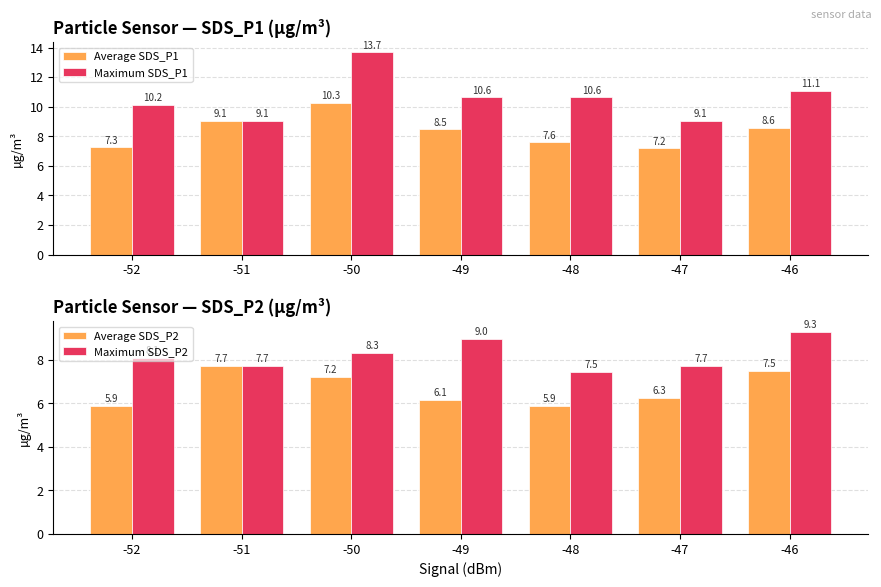

Rank the series at -52 from lowest to highest value.

Average SDS_P2, Average SDS_P1, Maximum SDS_P2, Maximum SDS_P1